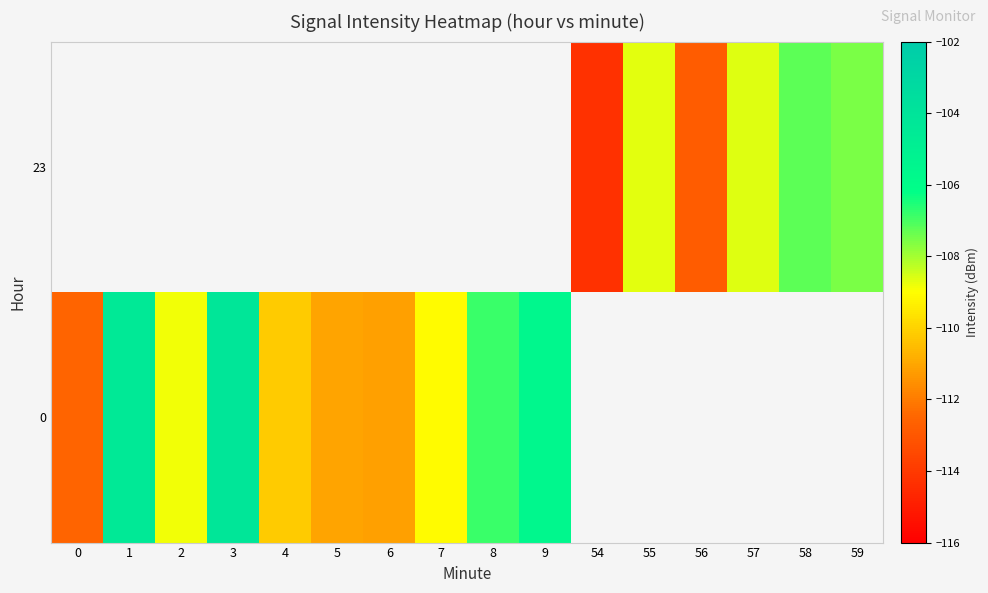

What is the greatest value displayed?

-104.2